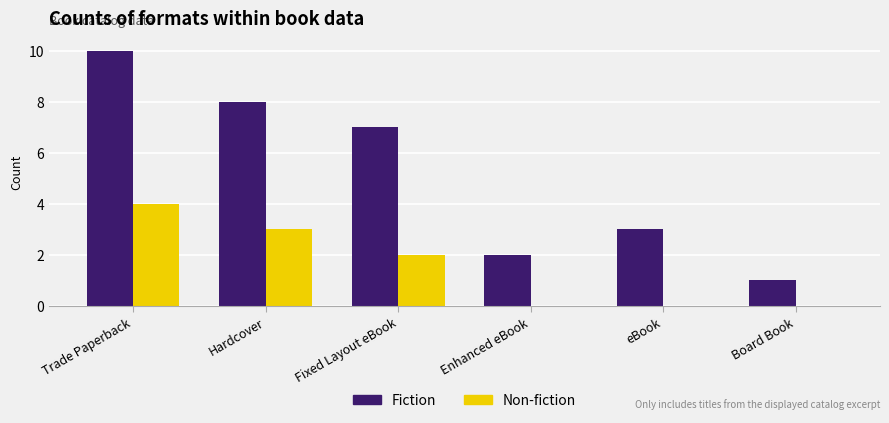

Reading left to right, what are all the values shown in this chart?

Fiction: 10	8	7	2	3	1
Non-fiction: 4	3	2	0	0	0